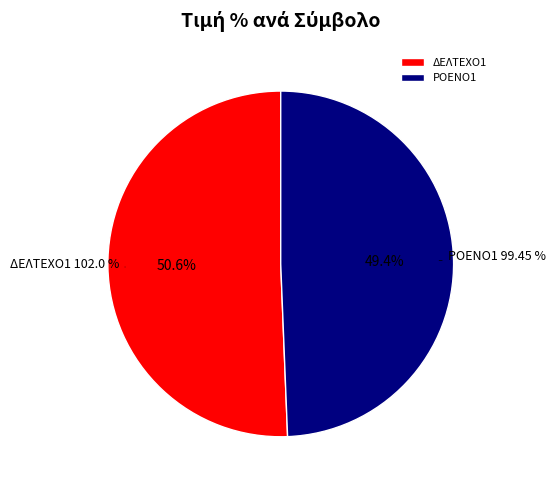

How many segments does this pie chart have?

2